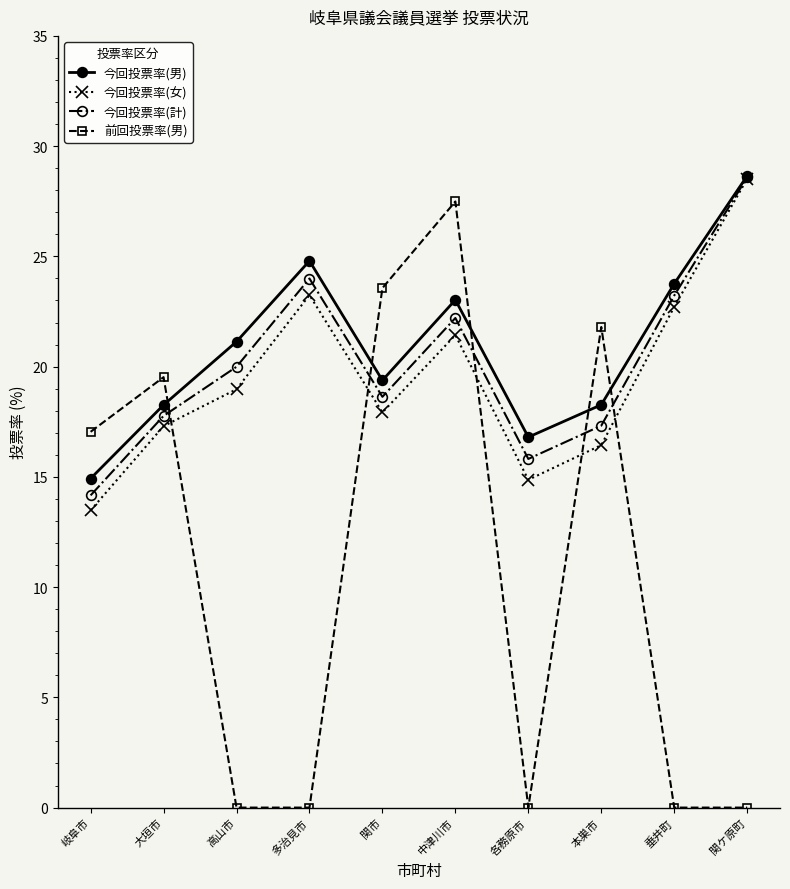

True or false: 今回投票率(男) has more than 0 points higher than both neighbors.

True